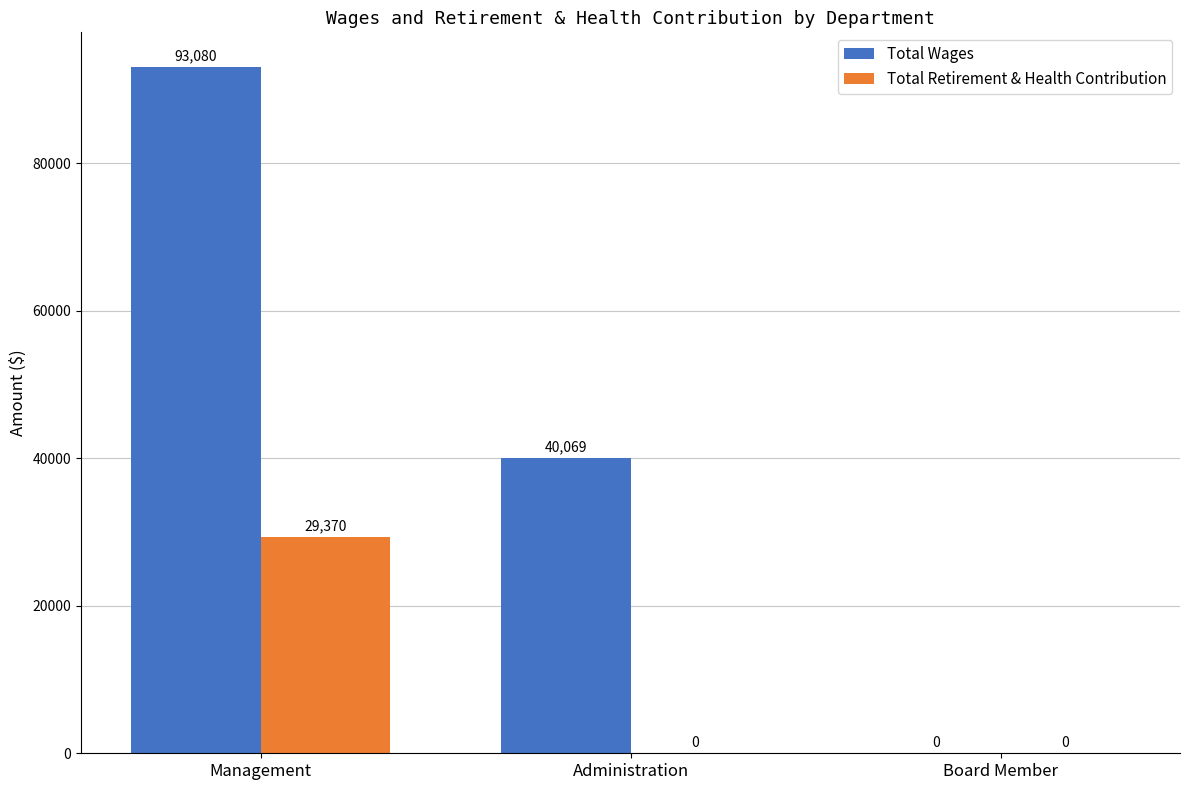

How many Total Retirement & Health Contribution values are between 0 and 29370?

3